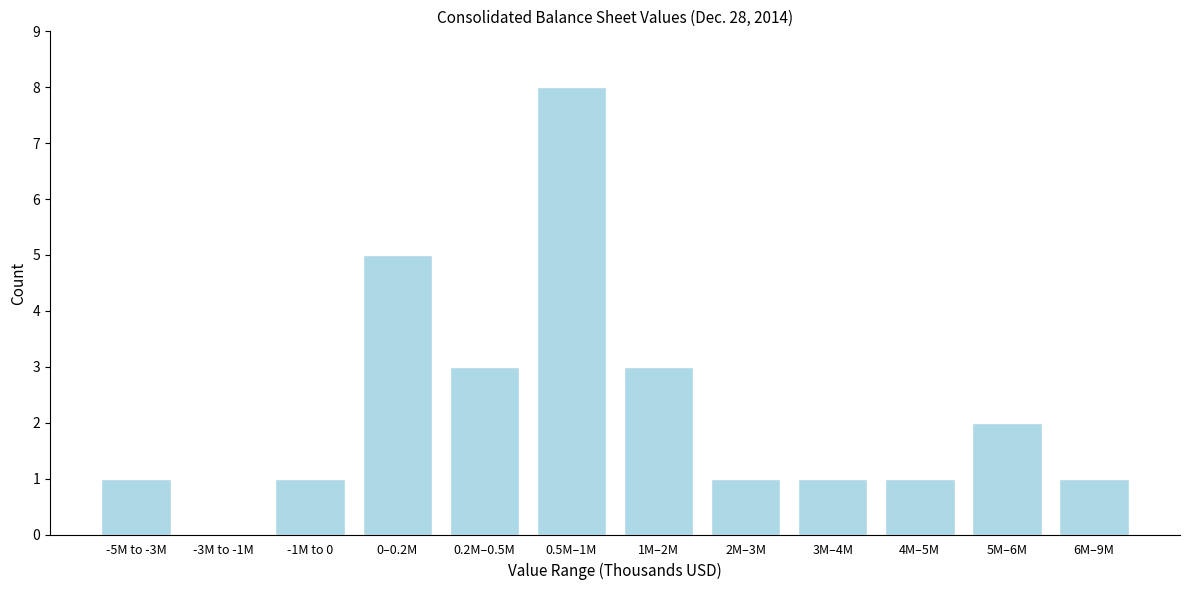

Reading left to right, what are all the values shown in this chart?

-5M to -3M=1	-3M to -1M=0	-1M to 0=1	0–0.2M=5	0.2M–0.5M=3	0.5M–1M=8	1M–2M=3	2M–3M=1	3M–4M=1	4M–5M=1	5M–6M=2	6M–9M=1